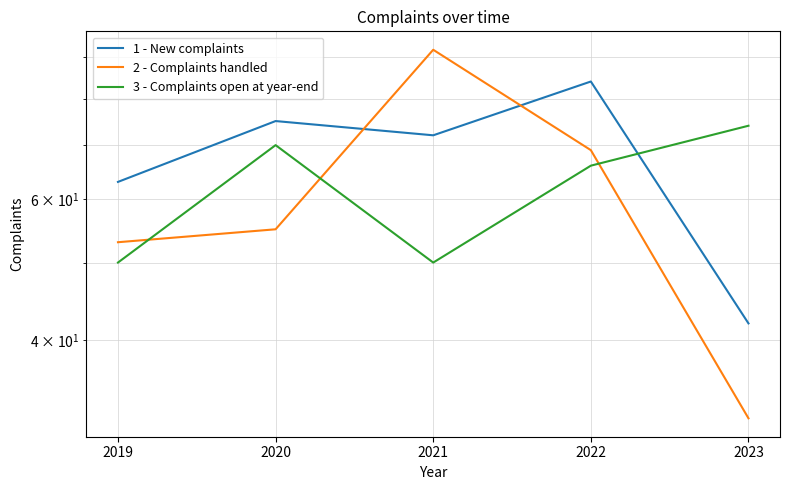

At which category does 3 - Complaints open at year-end reach its first local valley?

2021